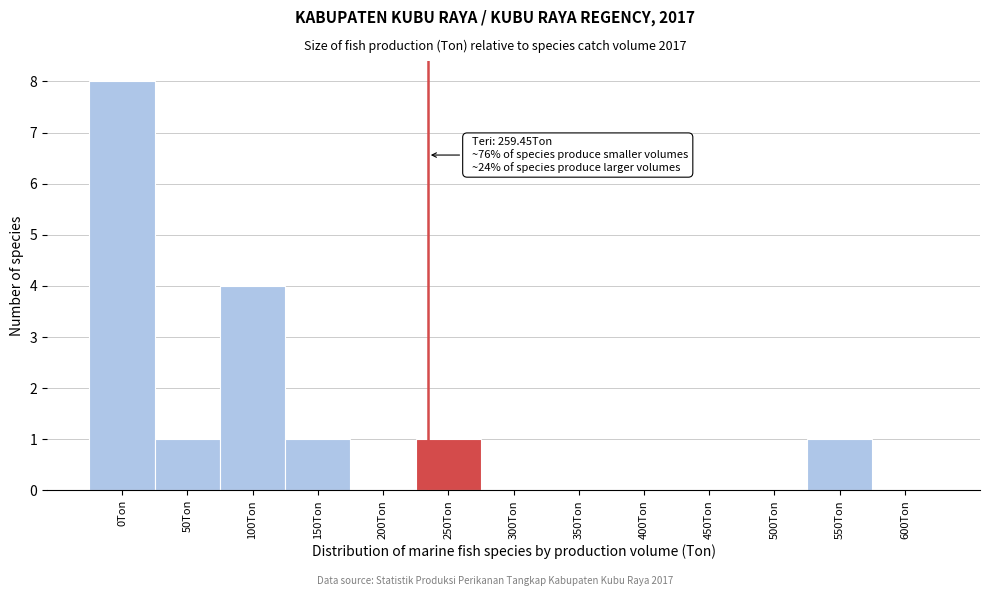

Reading left to right, extract all data points from this chart.

0Ton=8	50Ton=1	100Ton=4	150Ton=1	200Ton=0	250Ton=1	300Ton=0	350Ton=0	400Ton=0	450Ton=0	500Ton=0	550Ton=1	600Ton=0